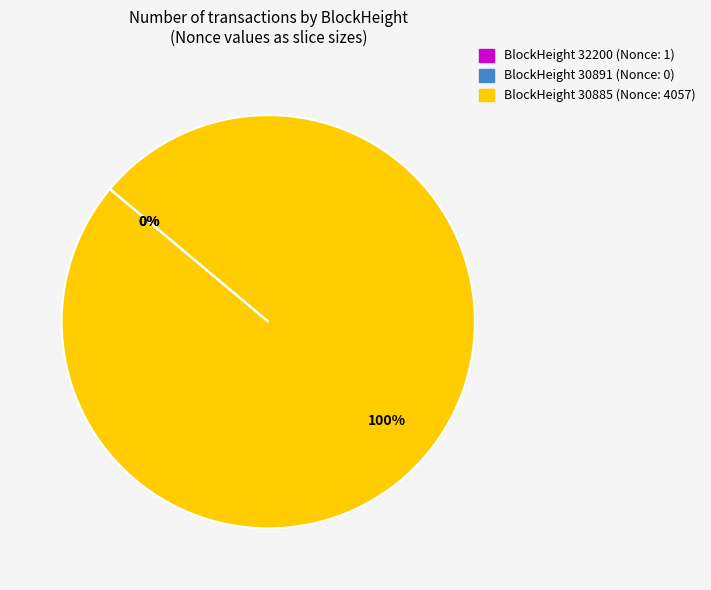

Combined, do 30885 and 30891 account for over 50%?

Yes